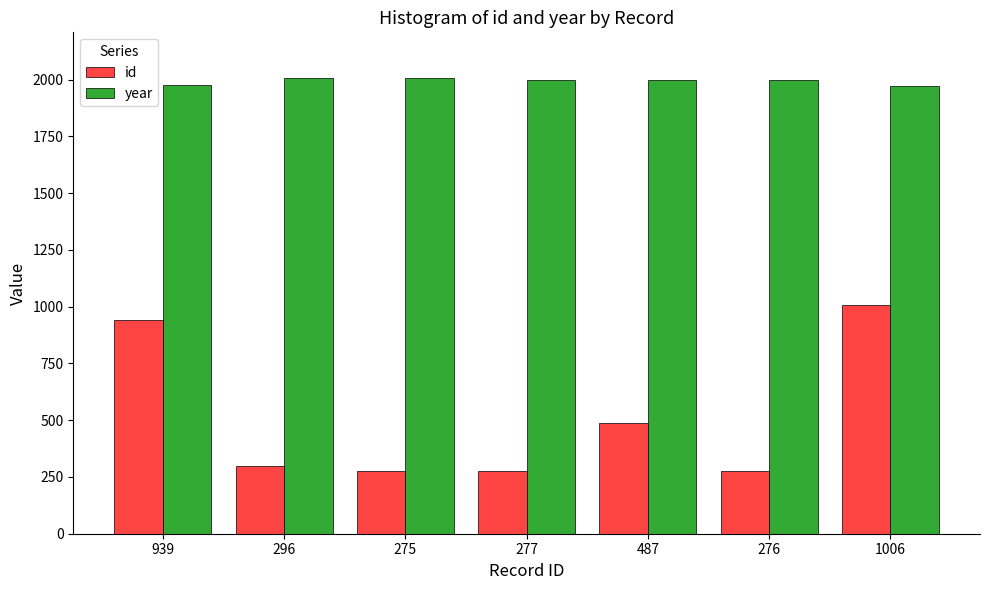

What is the difference between the year values at 487 and 939?

21